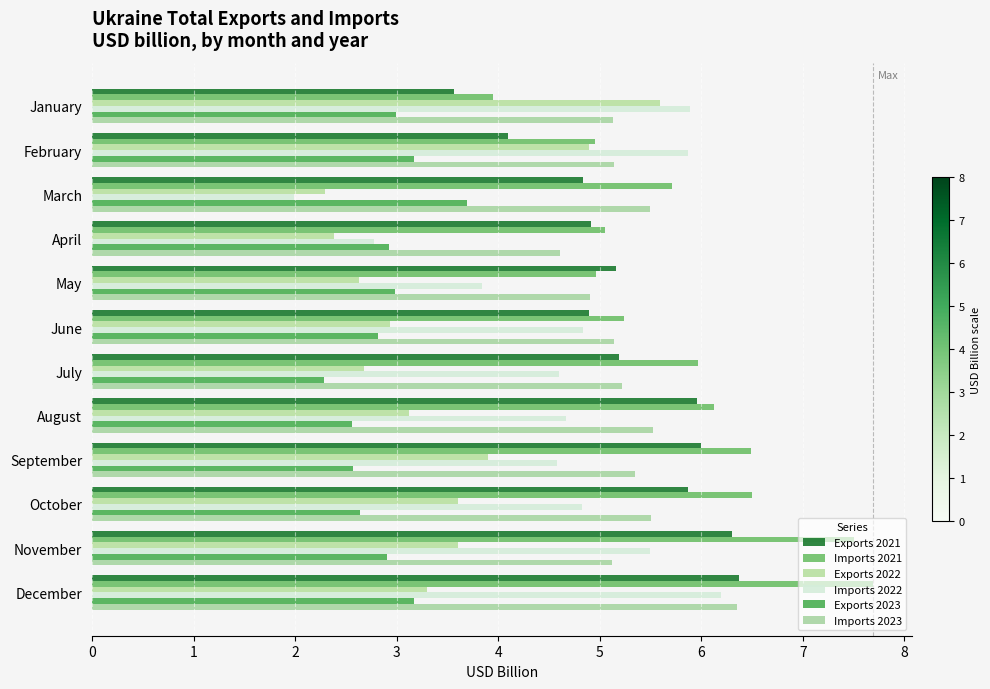

How many data points in Imports 2023 are above 5?

10